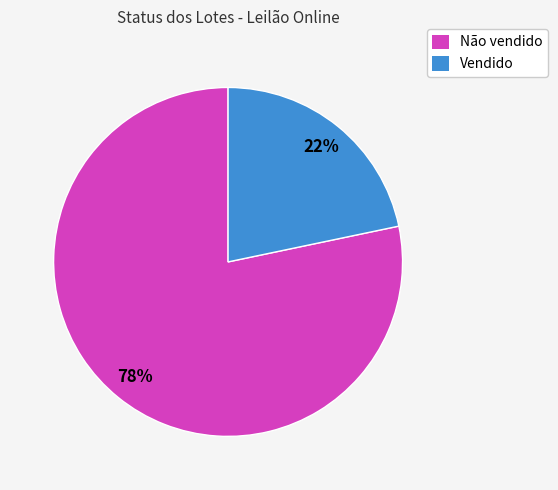

What is the ratio of the value at Vendido to the value at Não vendido?

0.3